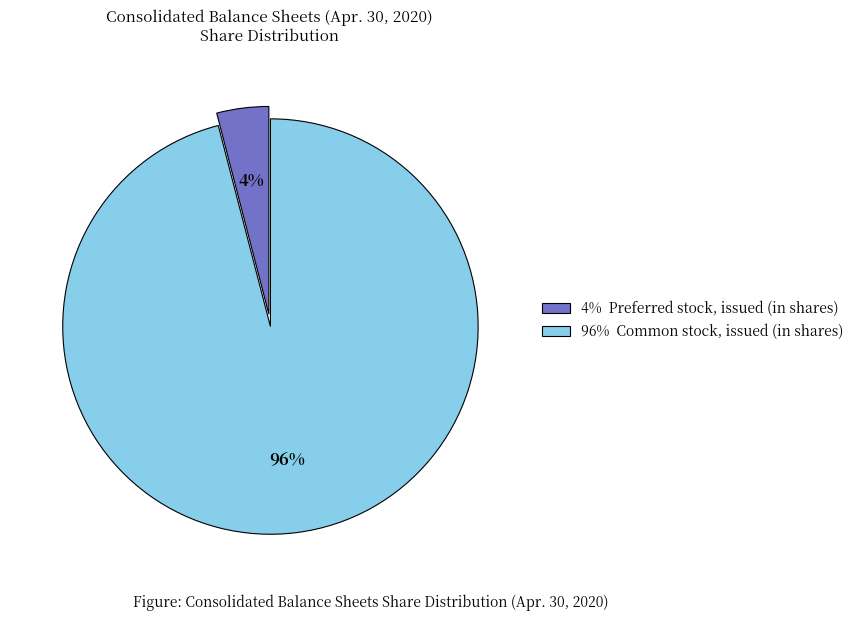

To the nearest percent, what is the difference between the largest and smallest slice percentages?

92%